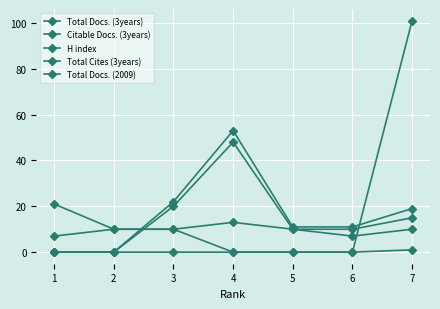

Is this an area chart (filled region under the line)?

No